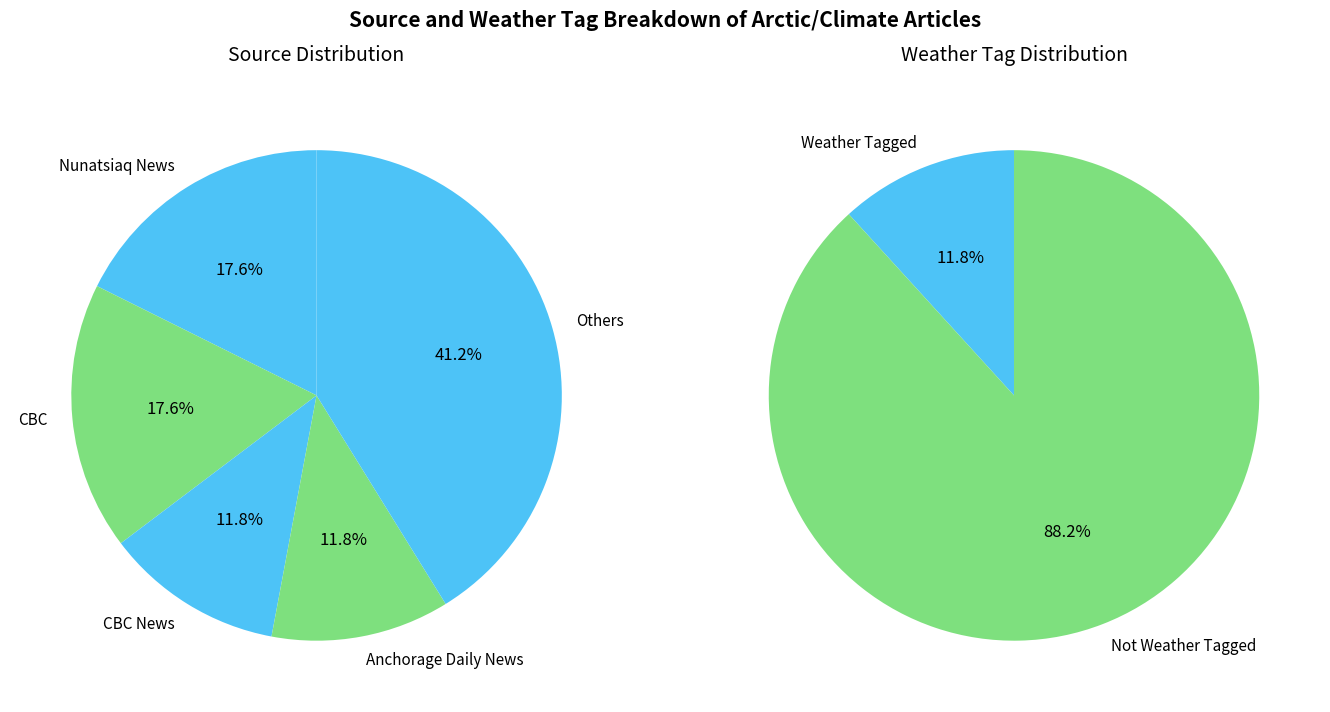

Which series has the widest spread of values?

WEATHER